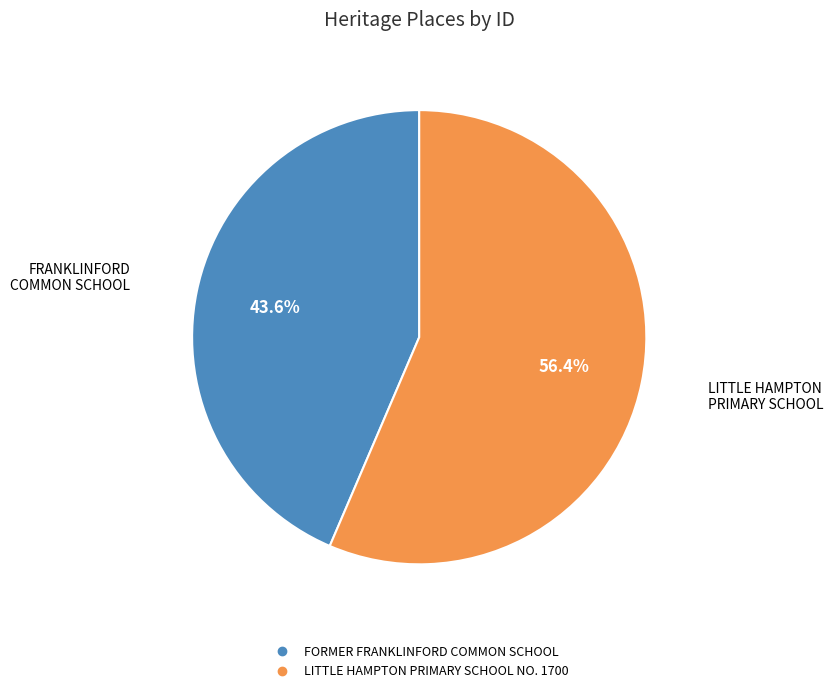

Is it true that LITTLE HAMPTON PRIMARY SCHOOL NO. 1700 is 56% of the pie?

True